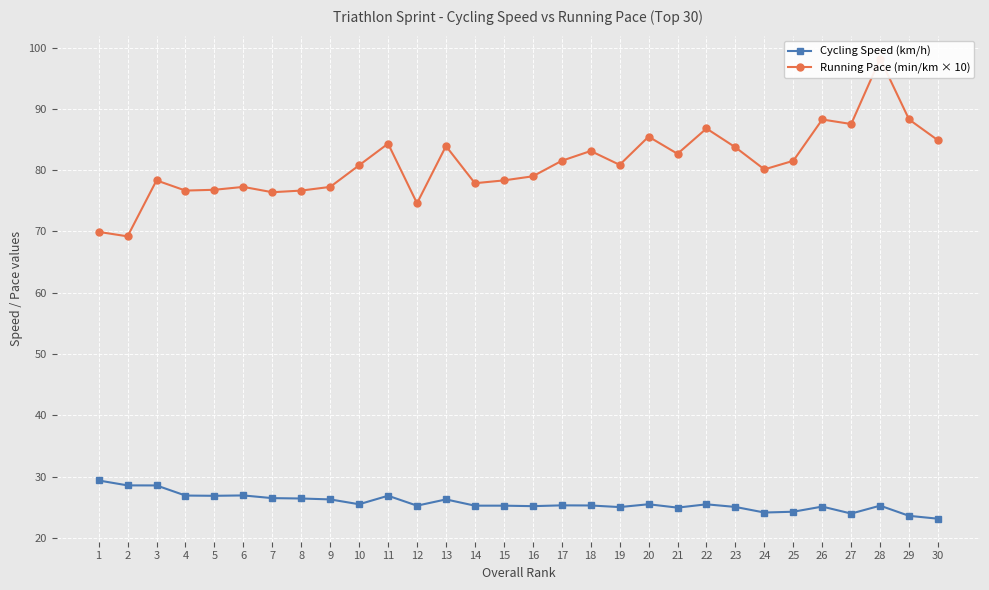

True or false: Running Pace (min/km × 10) has a value of 84.3 at 11.

True